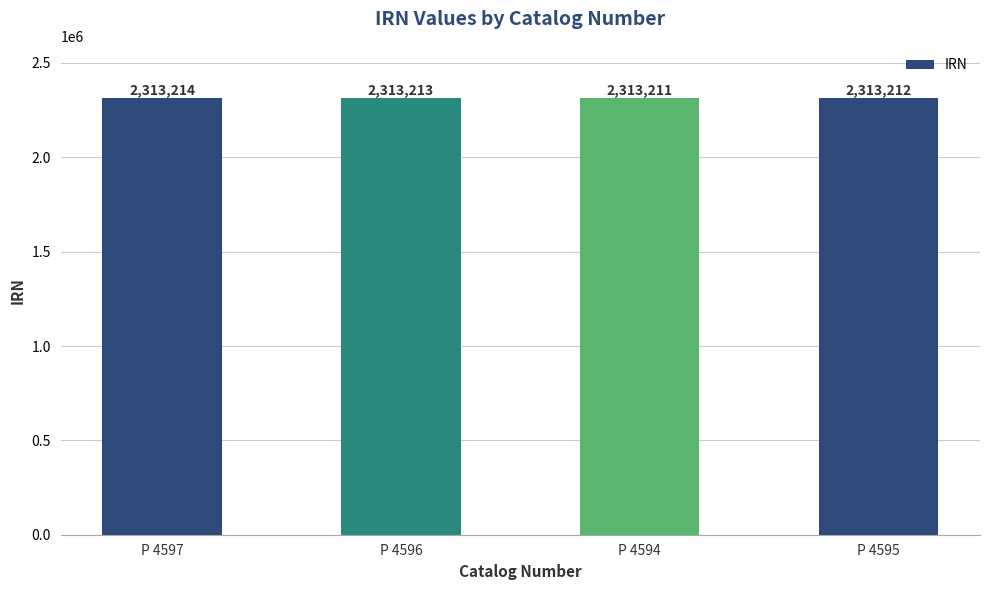

Reading right to left, extract all data points from this chart.

P 4595=2313212	P 4594=2313211	P 4596=2313213	P 4597=2313214